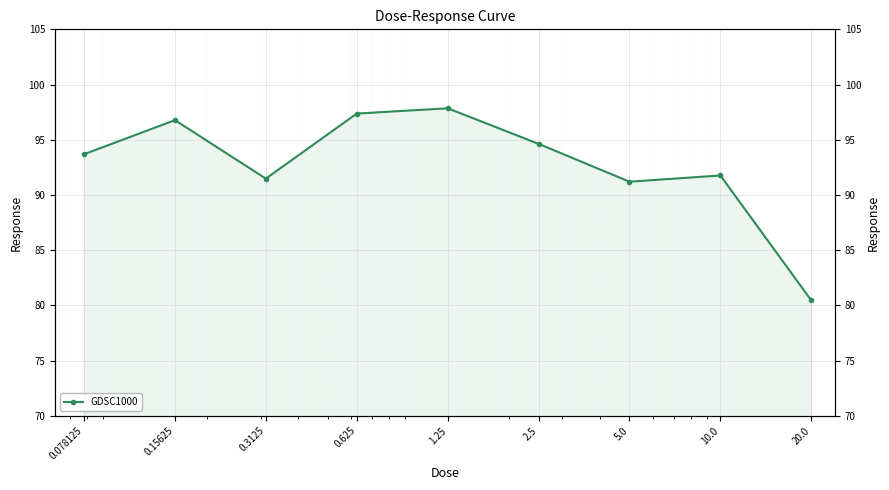

The chart shows a value of 96.8 at 0.15625. True or false?

True